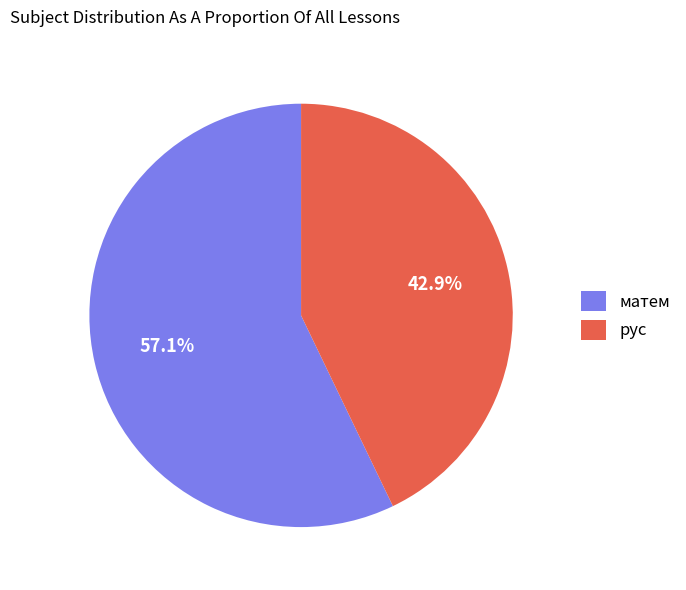

How many slices are in this pie chart?

2